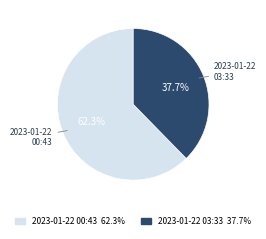

Which has a higher value, 2023-01-22 03:33 or 2023-01-22 00:43?

2023-01-22 00:43